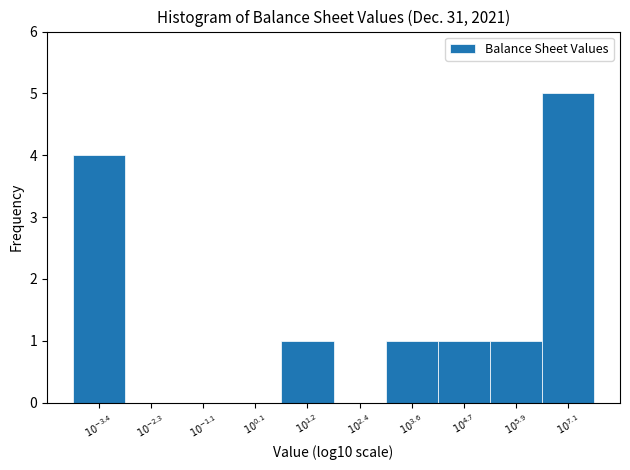

What is the maximum value shown in the chart?

5